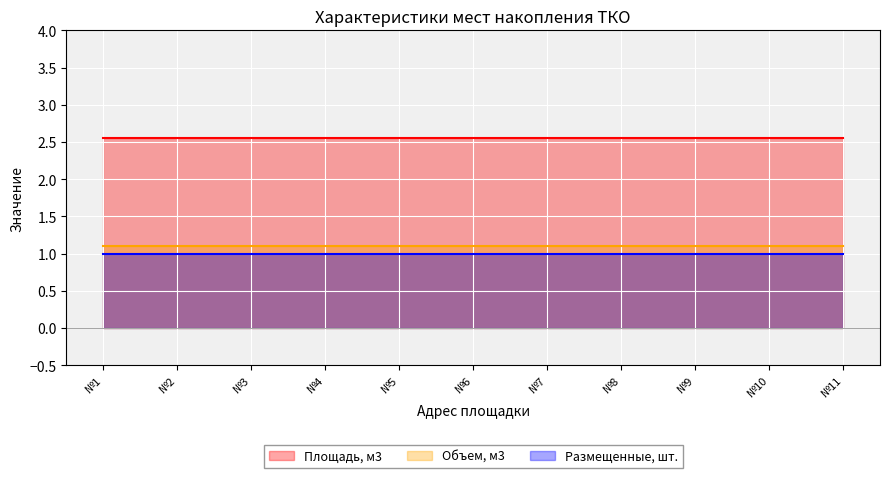

What is the approximate value of Площадь, м3 at с.Такашур ул.Родниковая д.1?

2.6